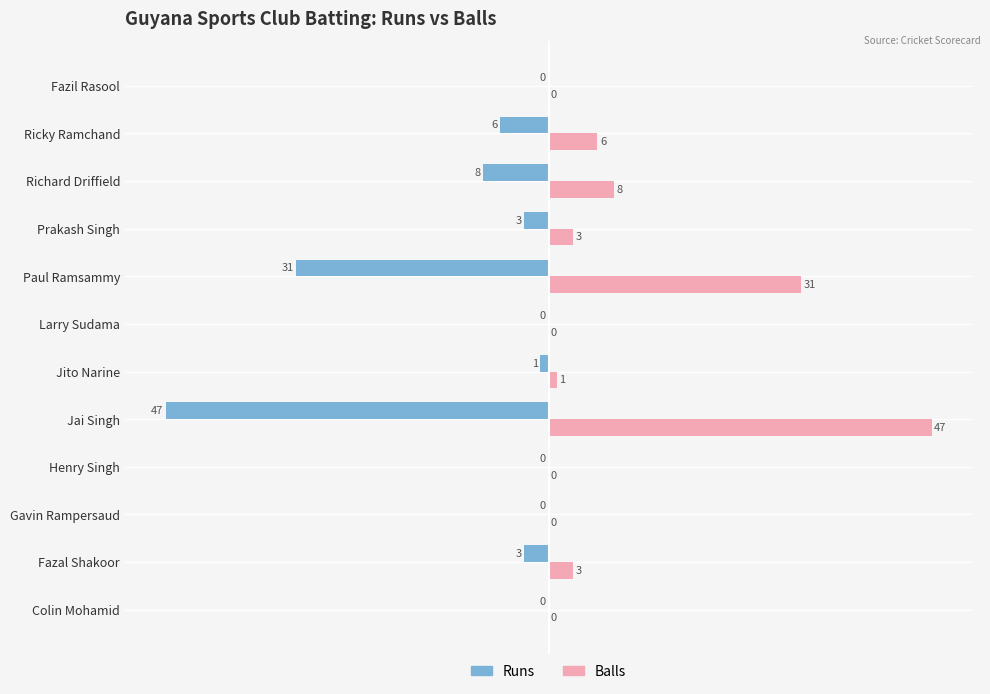

What are all the series names shown in the legend?

Runs, Balls